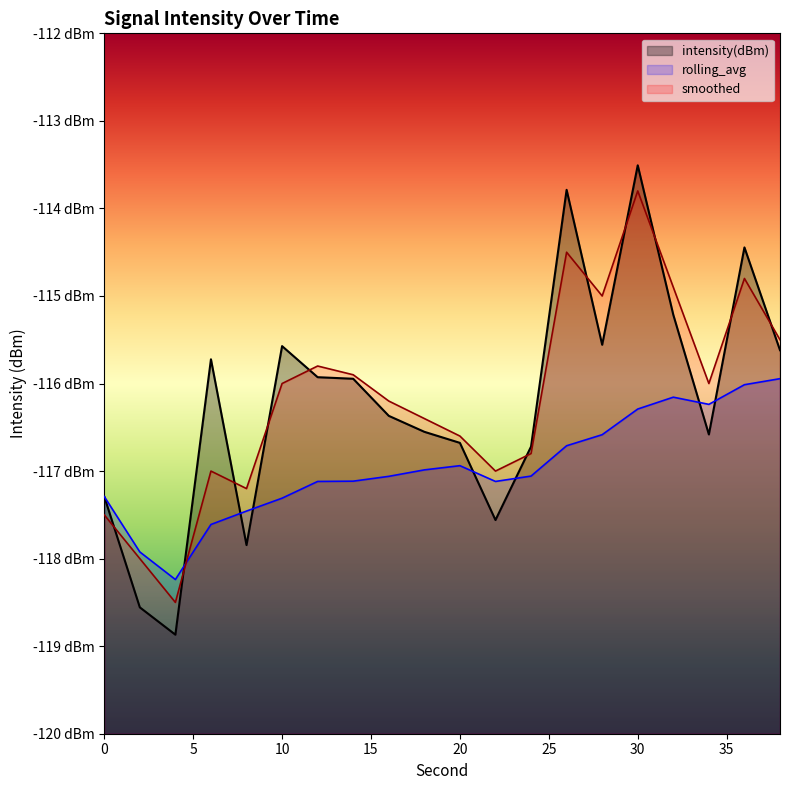

Where is the first local maximum for smoothed?

6